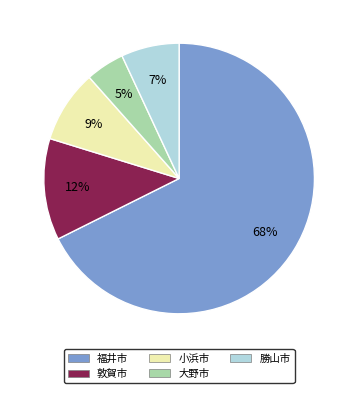

Is there a majority slice in this chart?

Yes